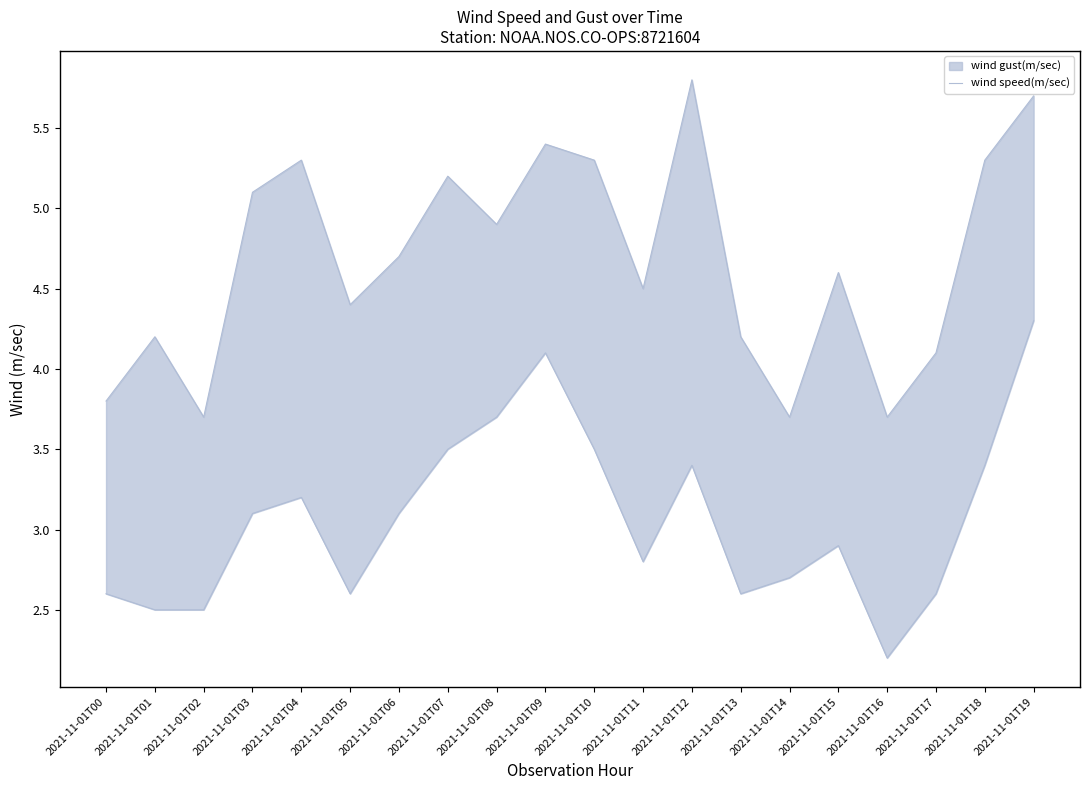

The value at 2021-11-01T02 is 4.3. True or false?

False